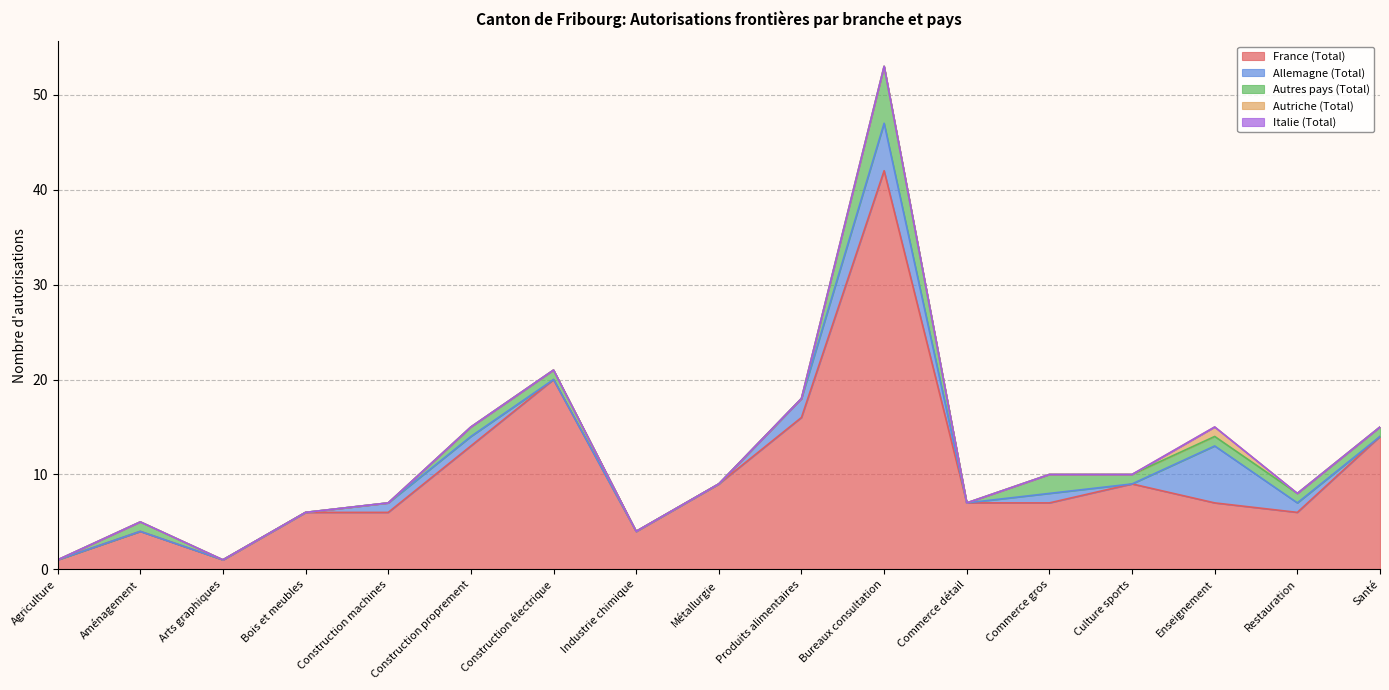

Is it true that Allemagne (Total) equals 0 at Aménagement?

True